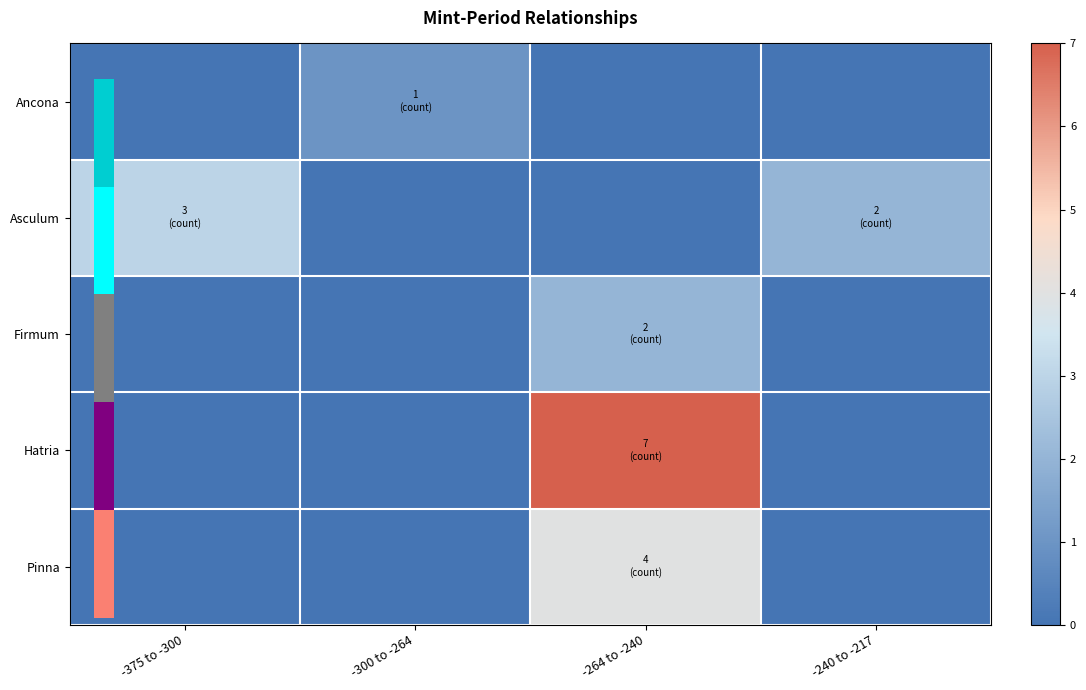

List the series in order of their overall mean, highest first.

Hatria, Asculum, Pinna, Firmum, Ancona